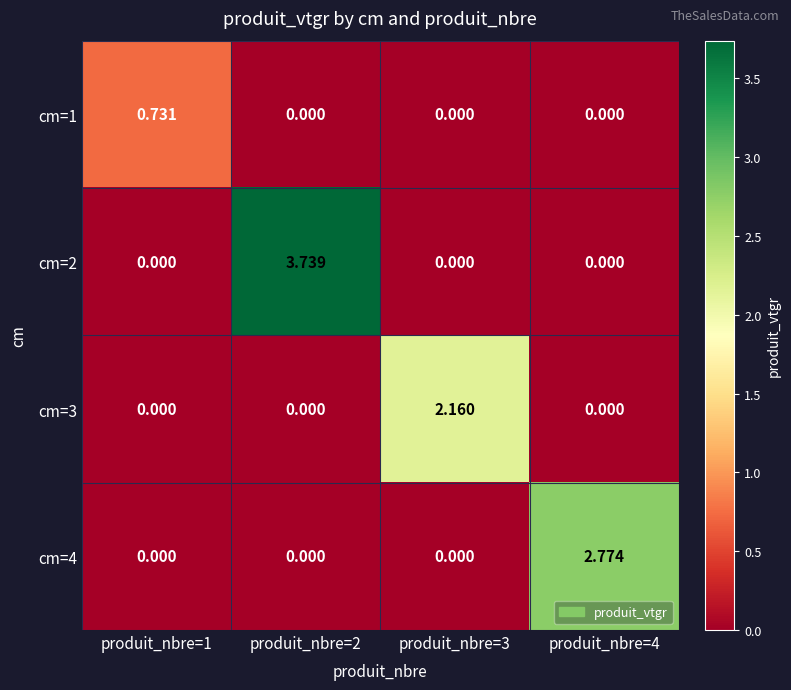

List the series in order of their peak value, highest first.

cm=2, cm=4, cm=3, cm=1